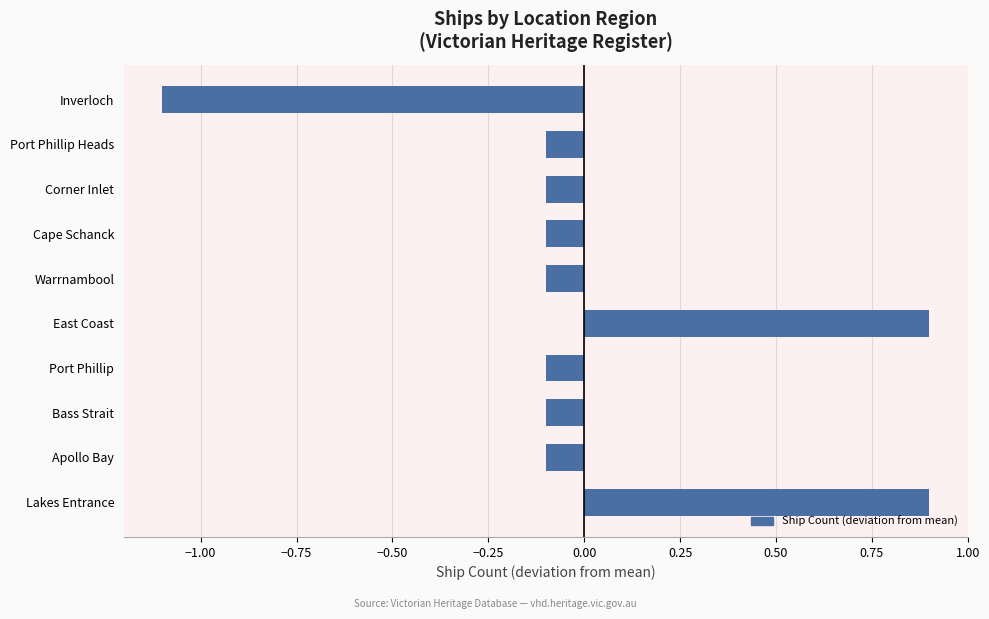

True or false: the data shows -0.1 at Apollo Bay.

True